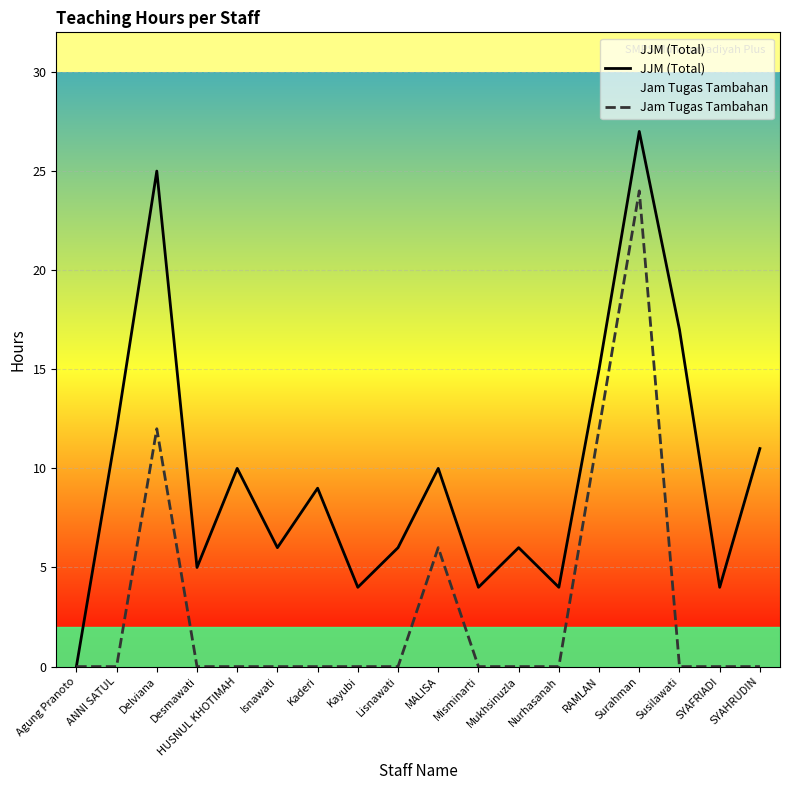

What is the label of the 11th point from the left?

Misminarti